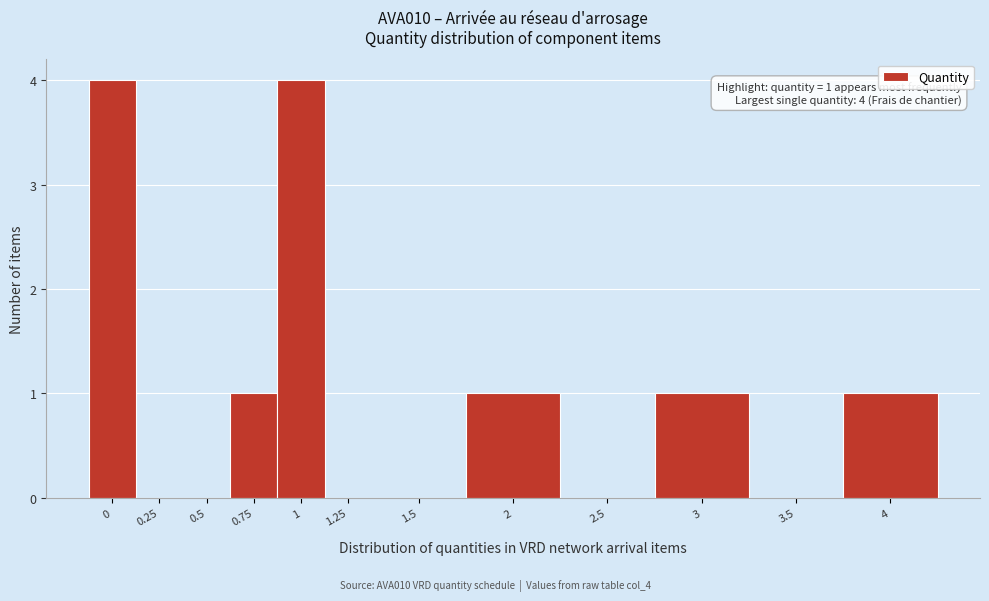

Reading left to right, what are all the values shown in this chart?

0=4	0.25=0	0.5=0	0.75=1	1=4	1.25=0	1.5=0	2=1	2.5=0	3=1	3.5=0	4=1